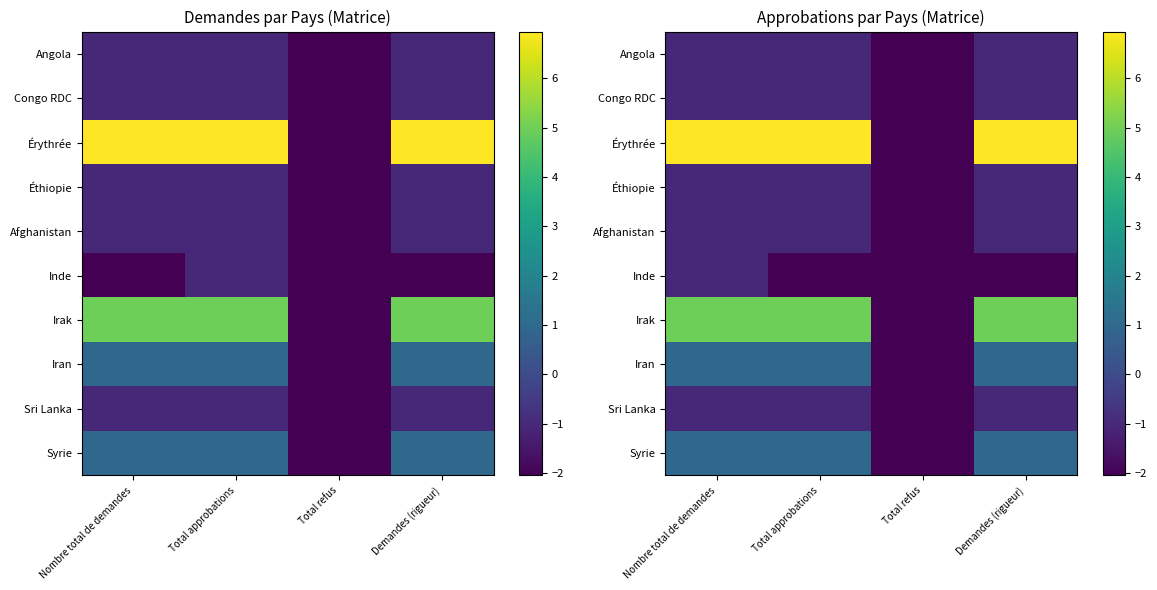

The Éthiopie series shows -0.3 at Nombre total de demandes. True or false?

False